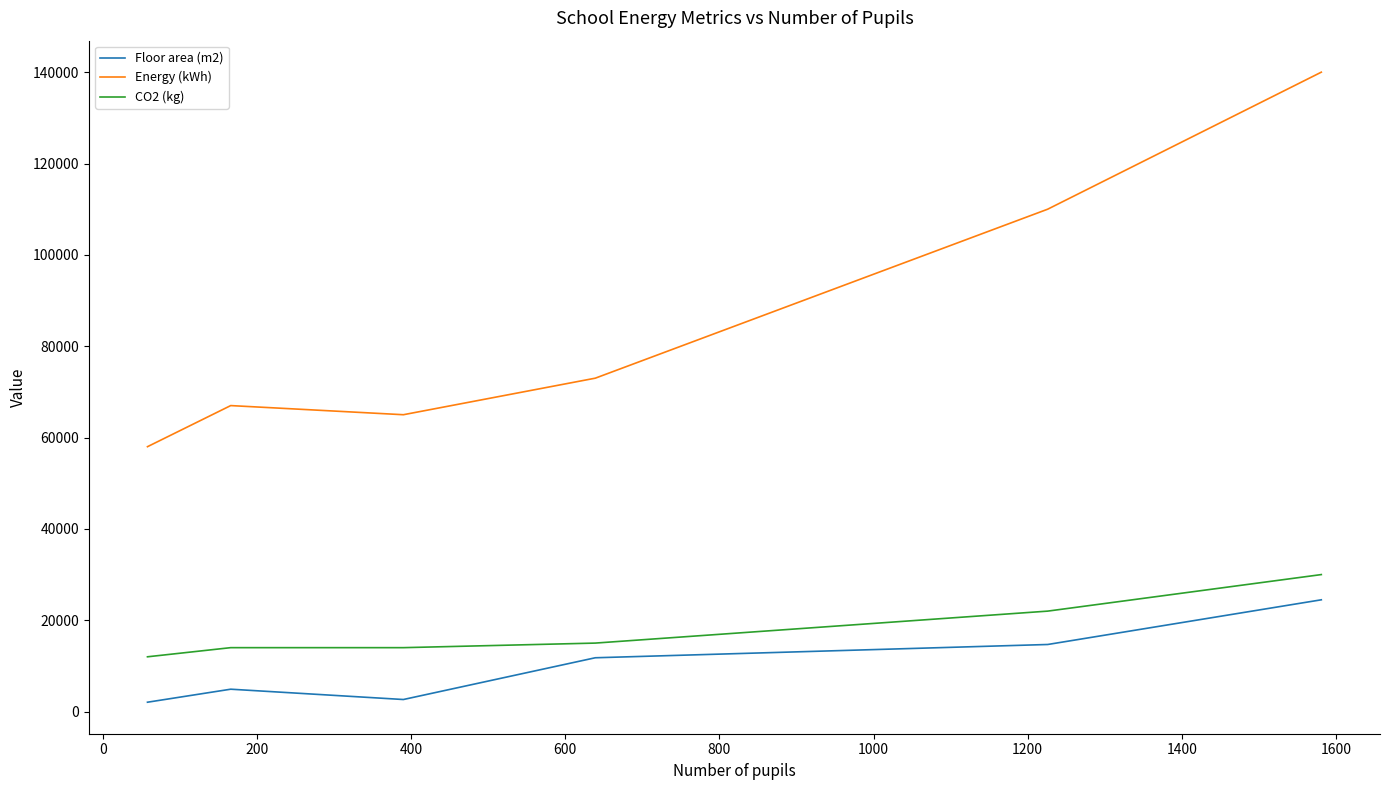

Which series has the largest total across all categories?

Energy (kWh)